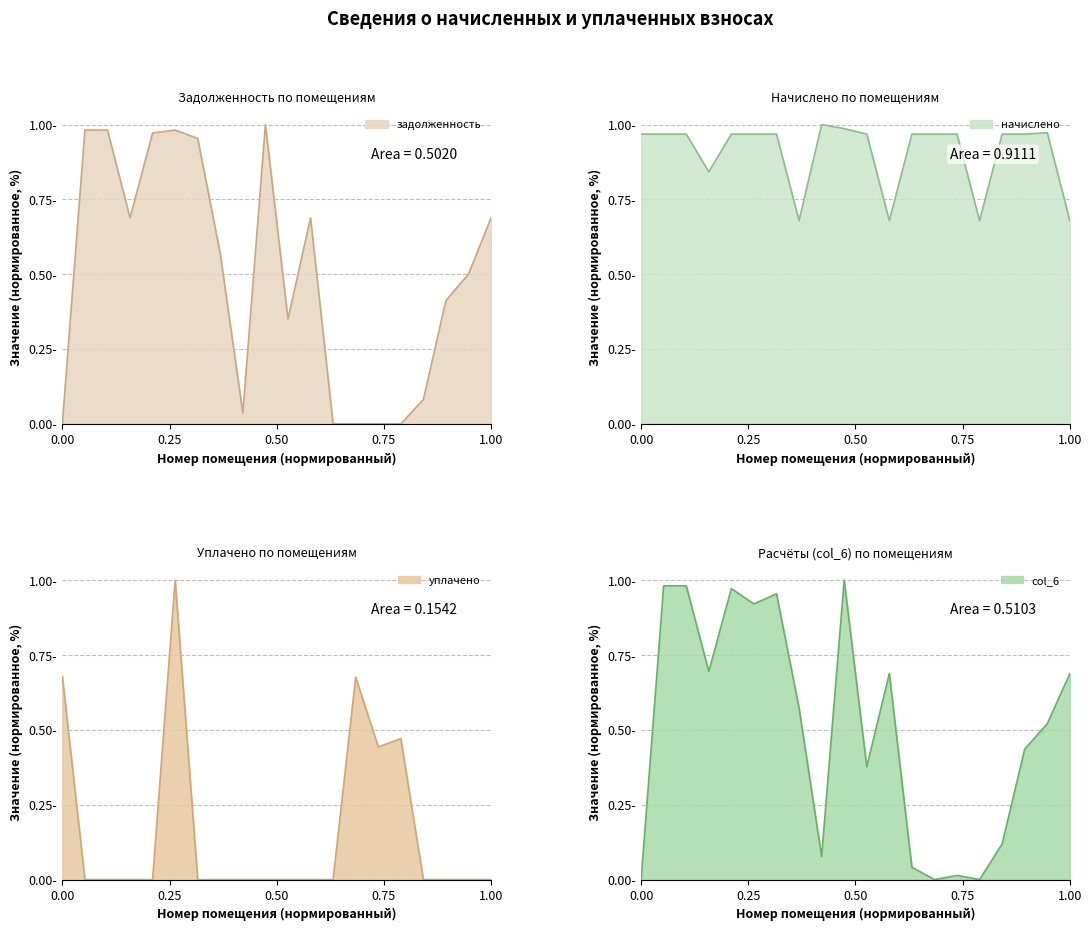

How many intersections are there between начислено and col_6?

9